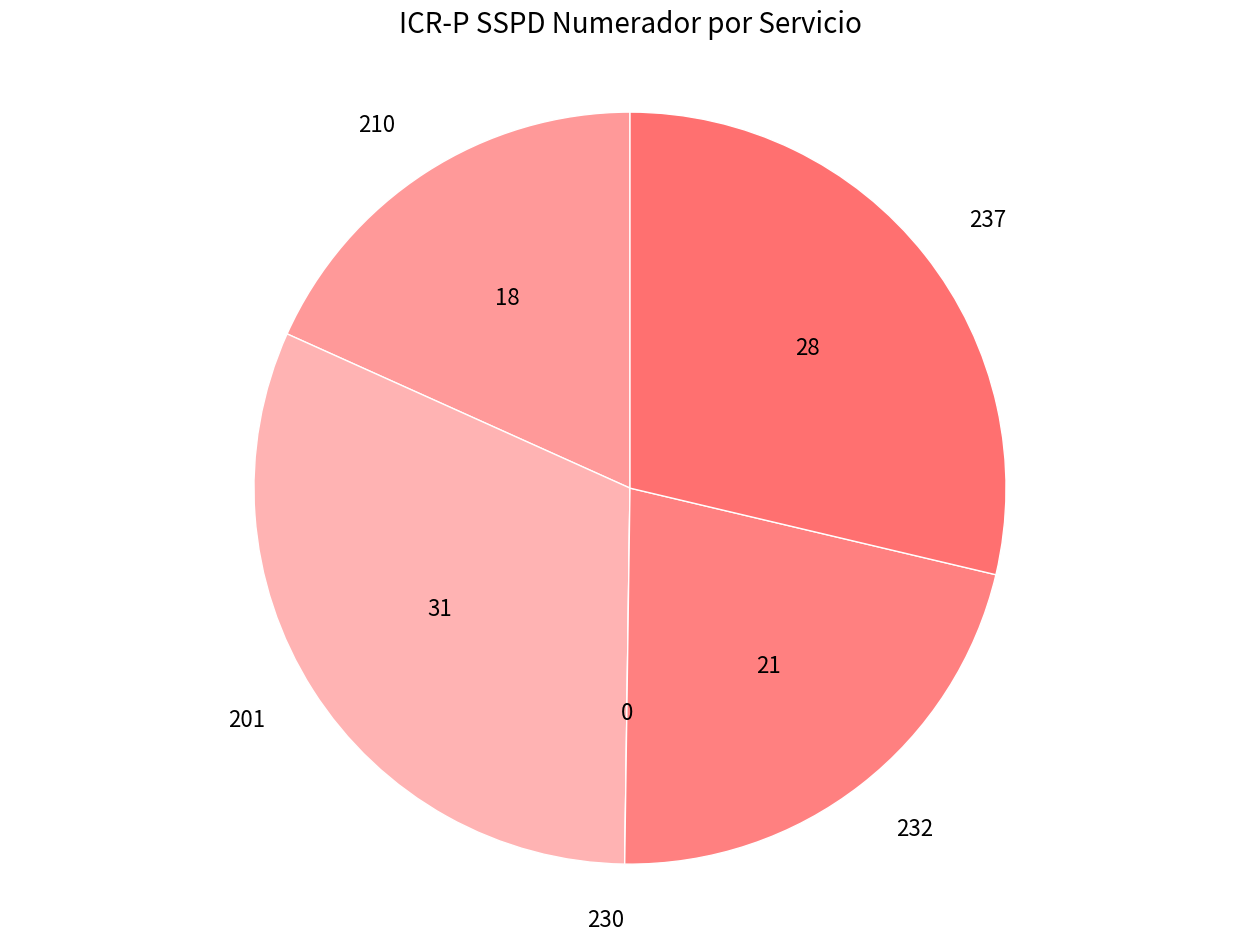

Between 232 and 210, which is larger?

232